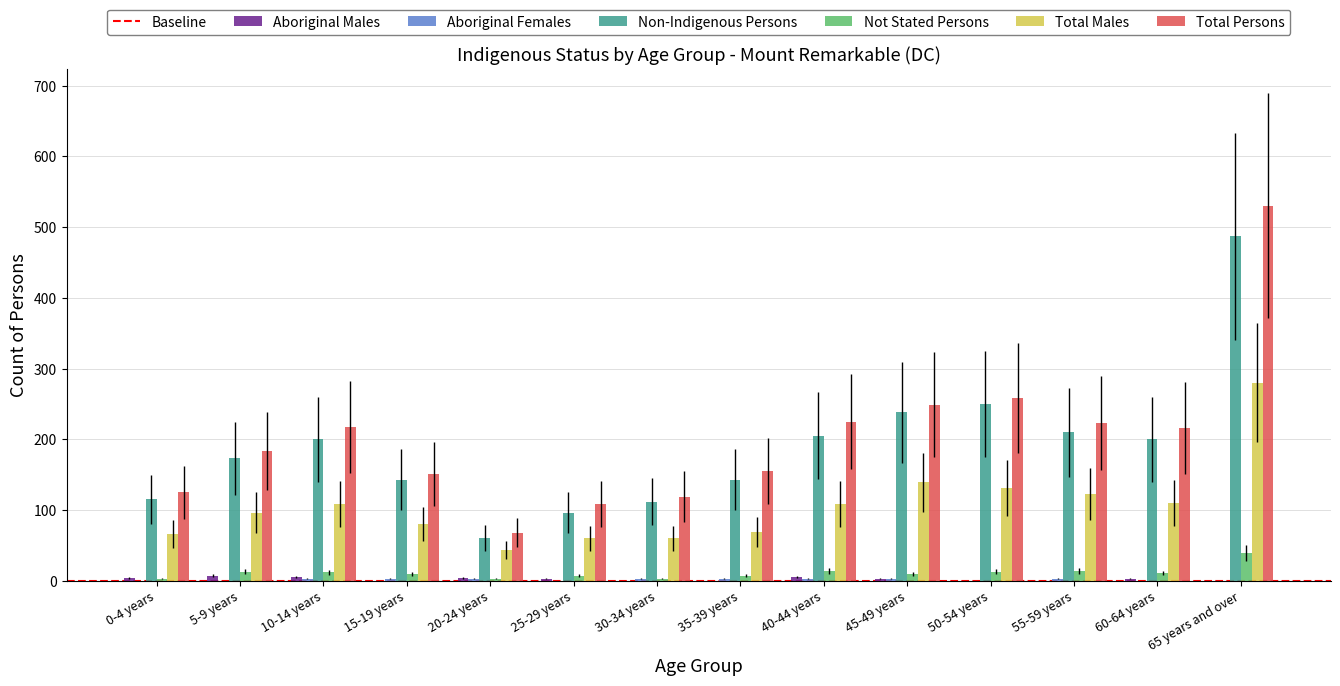

Which category has the highest value in the Non-Indigenous Persons series?

65 years and over